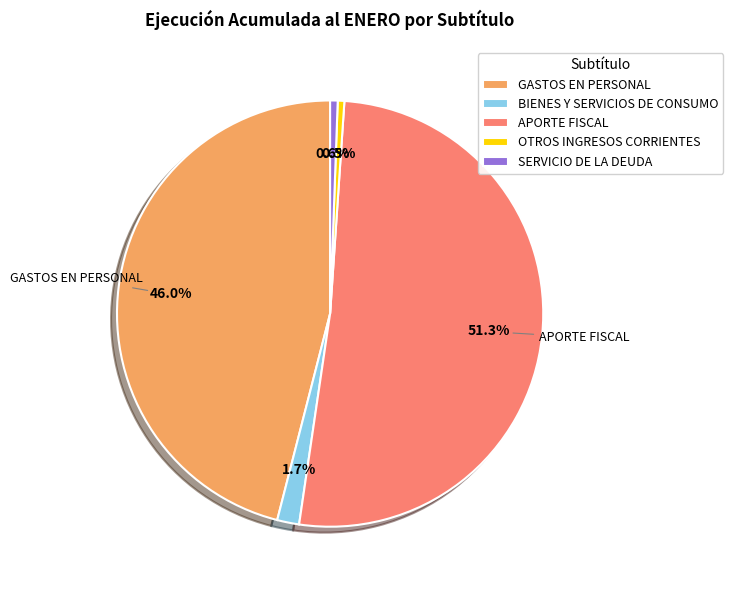

What is the ratio of the value at APORTE FISCAL to the value at OTROS INGRESOS CORRIENTES?

102.4